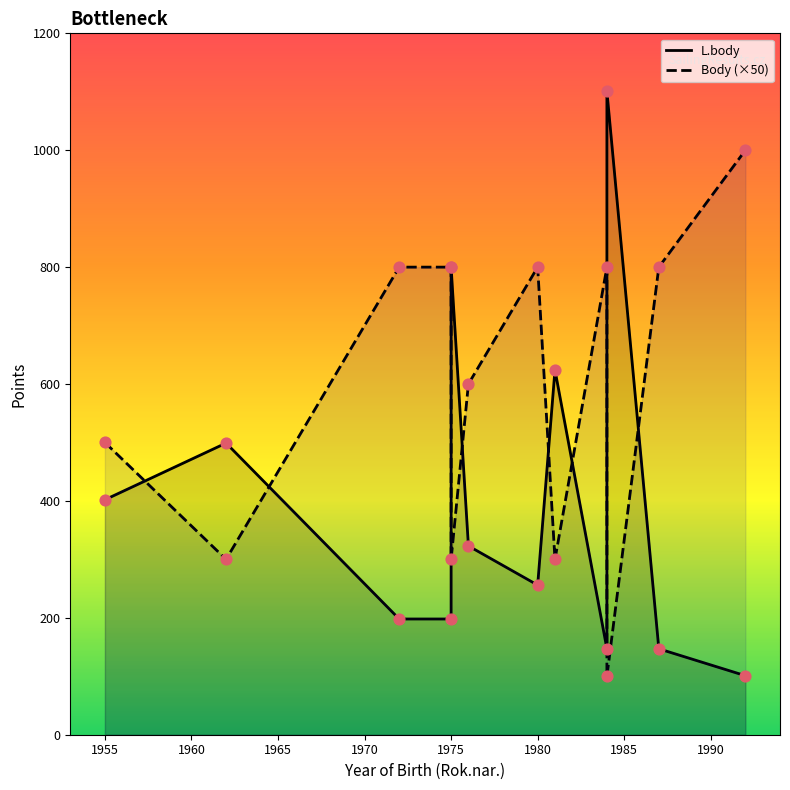

Is the value of L.body at 1975 greater than the value of Body (×50) at 11?

No